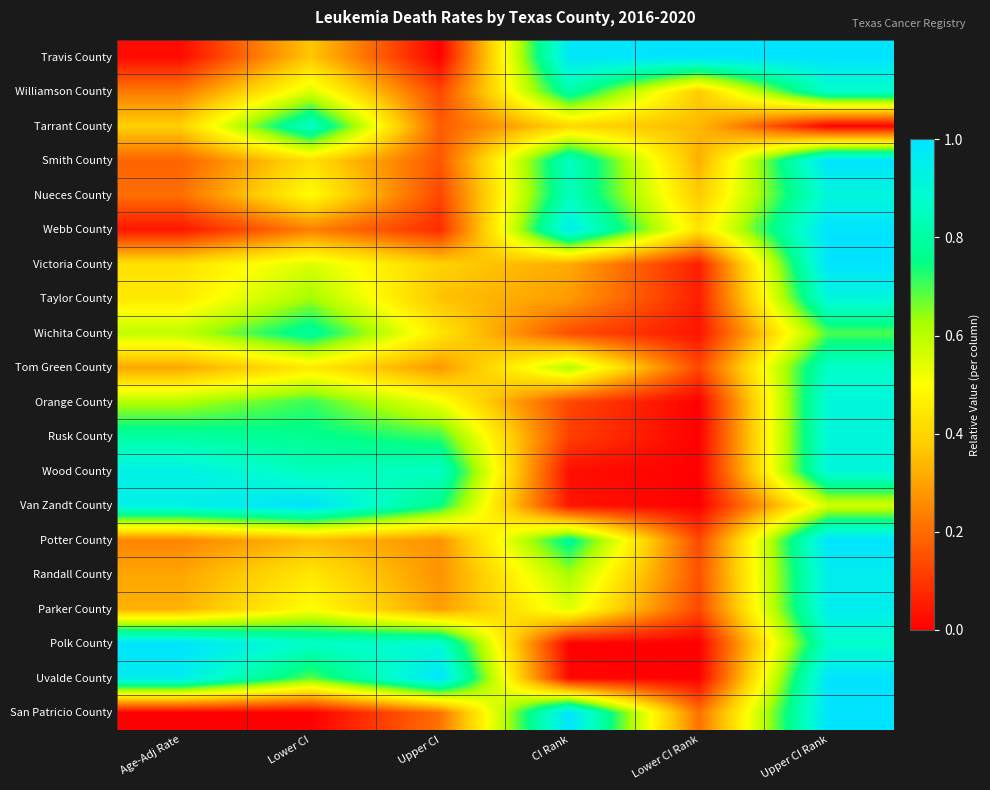

Reading left to right, extract all data points from this chart.

Travis County: Age-Adj Rate=0.0	Lower CI=0.4	Upper CI=0.0	CI Rank=1.0	Lower CI Rank=1.0	Upper CI Rank=1.0
Williamson County: Age-Adj Rate=0.2	Lower CI=0.6	Upper CI=0.1	CI Rank=0.8	Lower CI Rank=0.4	Upper CI Rank=0.9
Tarrant County: Age-Adj Rate=0.4	Lower CI=0.9	Upper CI=0.2	CI Rank=0.4	Lower CI Rank=0.3	Upper CI Rank=0.0
Smith County: Age-Adj Rate=0.2	Lower CI=0.4	Upper CI=0.2	CI Rank=0.9	Lower CI Rank=0.3	Upper CI Rank=1.0
Nueces County: Age-Adj Rate=0.2	Lower CI=0.5	Upper CI=0.1	CI Rank=0.8	Lower CI Rank=0.4	Upper CI Rank=0.9
Webb County: Age-Adj Rate=0.0	Lower CI=0.2	Upper CI=0.1	CI Rank=1.0	Lower CI Rank=0.4	Upper CI Rank=1.0
Victoria County: Age-Adj Rate=0.4	Lower CI=0.6	Upper CI=0.4	CI Rank=0.3	Lower CI Rank=0.1	Upper CI Rank=1.0
Taylor County: Age-Adj Rate=0.4	Lower CI=0.6	Upper CI=0.4	CI Rank=0.3	Lower CI Rank=0.1	Upper CI Rank=0.9
Wichita County: Age-Adj Rate=0.6	Lower CI=0.8	Upper CI=0.4	CI Rank=0.1	Lower CI Rank=0.0	Upper CI Rank=0.7
Tom Green County: Age-Adj Rate=0.3	Lower CI=0.4	Upper CI=0.3	CI Rank=0.6	Lower CI Rank=0.1	Upper CI Rank=0.9
Orange County: Age-Adj Rate=0.6	Lower CI=0.7	Upper CI=0.5	CI Rank=0.1	Lower CI Rank=0.0	Upper CI Rank=0.9
Rusk County: Age-Adj Rate=0.8	Lower CI=0.8	Upper CI=0.7	CI Rank=0.1	Lower CI Rank=0.0	Upper CI Rank=0.9
Wood County: Age-Adj Rate=0.9	Lower CI=0.8	Upper CI=0.9	CI Rank=0.0	Lower CI Rank=0.0	Upper CI Rank=0.9
Van Zandt County: Age-Adj Rate=0.9	Lower CI=1.0	Upper CI=0.7	CI Rank=0.0	Lower CI Rank=0.0	Upper CI Rank=0.6
Potter County: Age-Adj Rate=0.2	Lower CI=0.3	Upper CI=0.3	CI Rank=0.8	Lower CI Rank=0.1	Upper CI Rank=1.0
Randall County: Age-Adj Rate=0.3	Lower CI=0.4	Upper CI=0.3	CI Rank=0.6	Lower CI Rank=0.2	Upper CI Rank=1.0
Parker County: Age-Adj Rate=0.3	Lower CI=0.5	Upper CI=0.3	CI Rank=0.5	Lower CI Rank=0.1	Upper CI Rank=1.0
Polk County: Age-Adj Rate=1.0	Lower CI=0.9	Upper CI=0.9	CI Rank=0.0	Lower CI Rank=0.0	Upper CI Rank=0.9
Uvalde County: Age-Adj Rate=1.0	Lower CI=0.7	Upper CI=1.0	CI Rank=0.0	Lower CI Rank=0.0	Upper CI Rank=1.0
San Patricio County: Age-Adj Rate=0.0	Lower CI=0.0	Upper CI=0.2	CI Rank=1.0	Lower CI Rank=0.2	Upper CI Rank=1.0